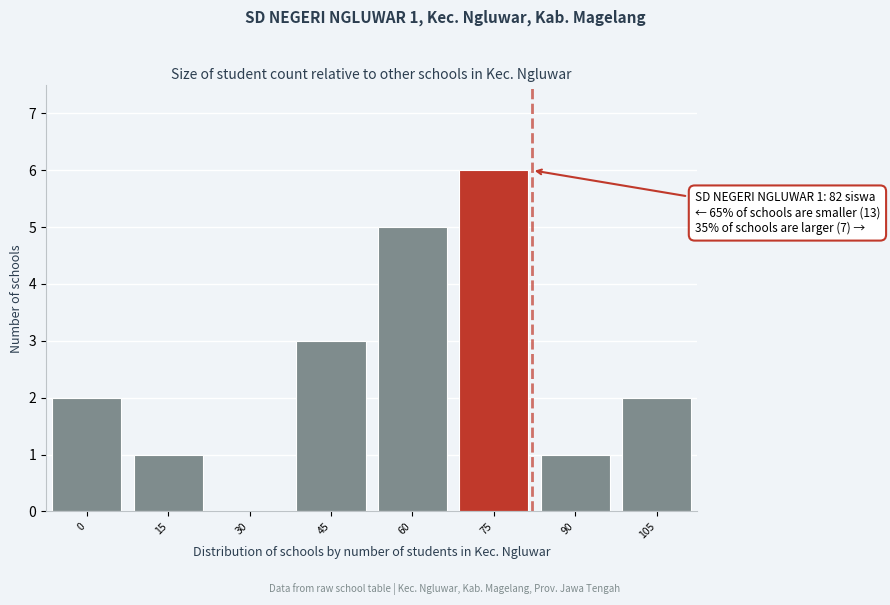

Reading right to left, extract all data points from this chart.

105=2	90=1	75=6	60=5	45=3	30=0	15=1	0=2